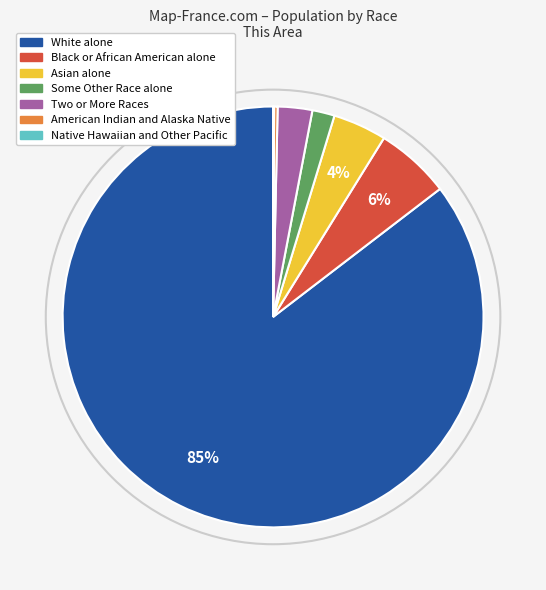

To the nearest percent, what is the average slice percentage?

14%